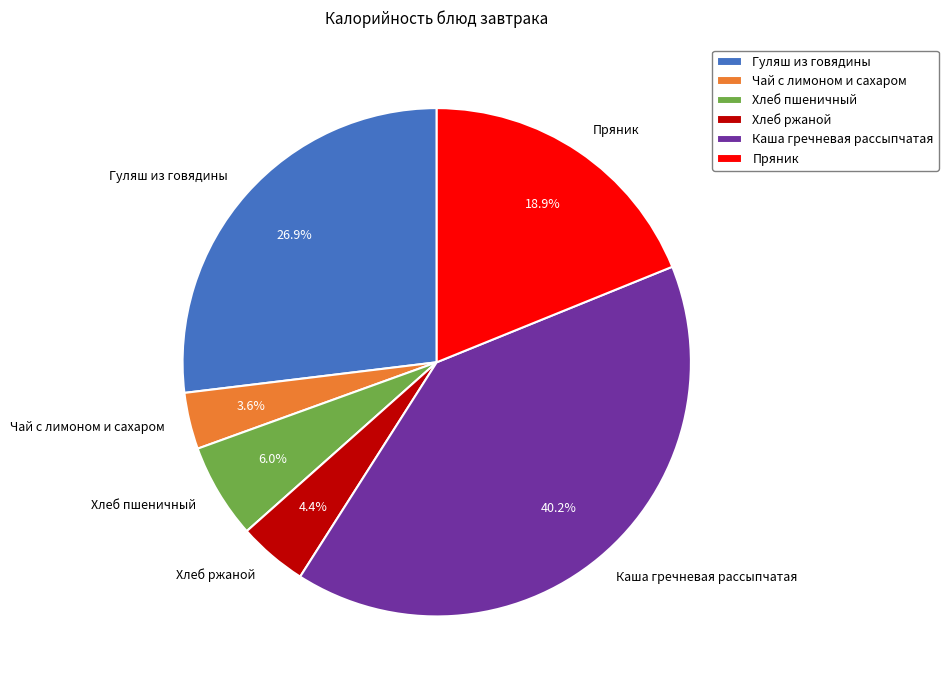

How much of the chart is everything except Пряник?

81.1%